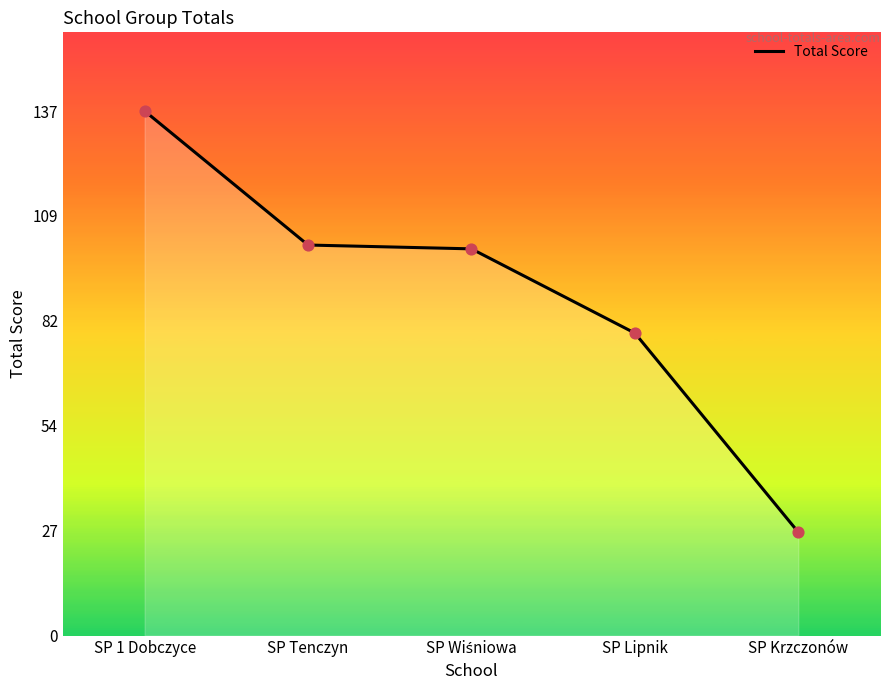

Which has a higher value, SP 1 Dobczyce or SP Lipnik?

SP 1 Dobczyce